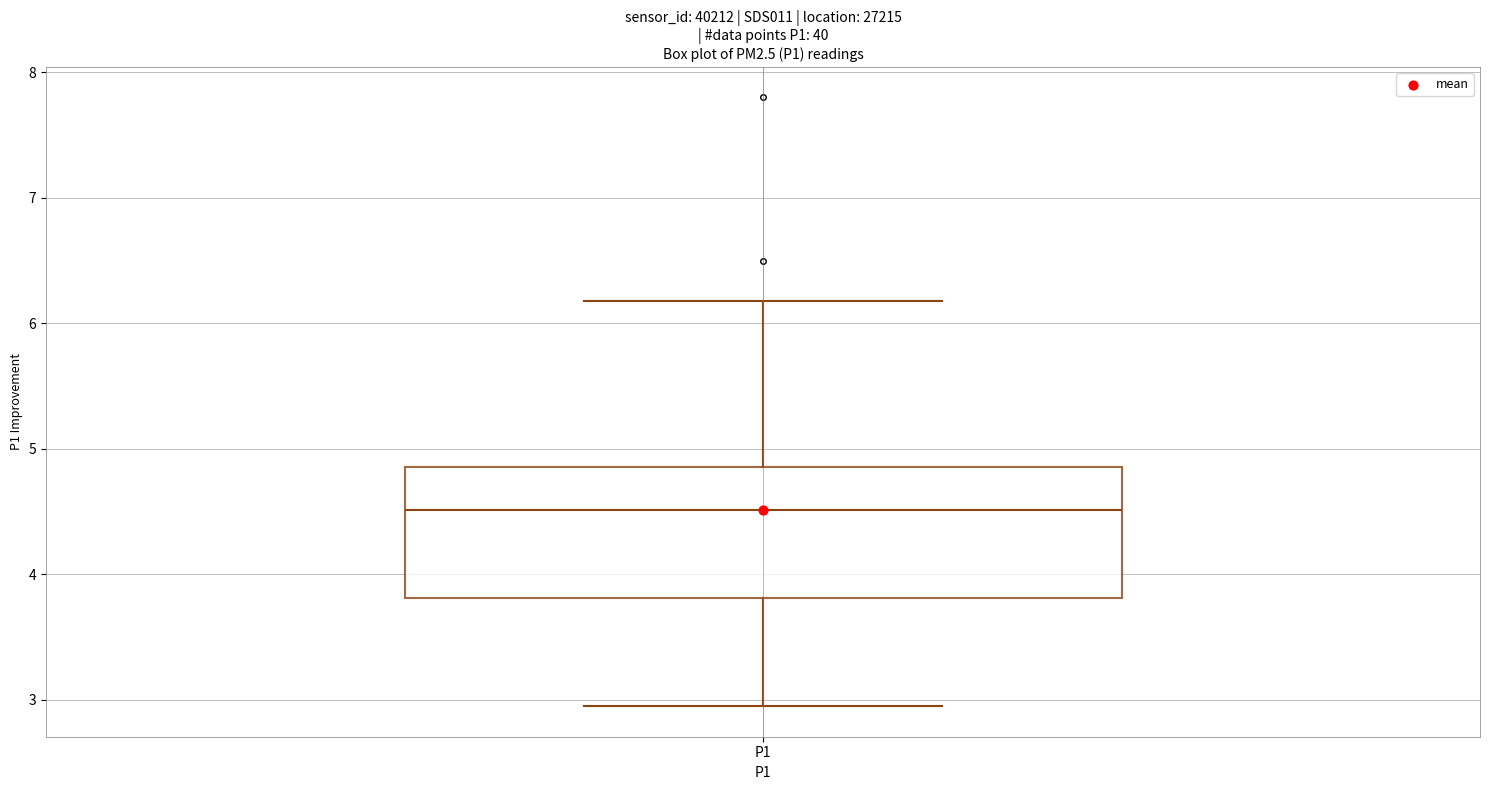

Where does the lower whisker of the box for P1 end on the y-axis? The values are not printed on the chart, so give them approximately, as read against the axis.

3.0